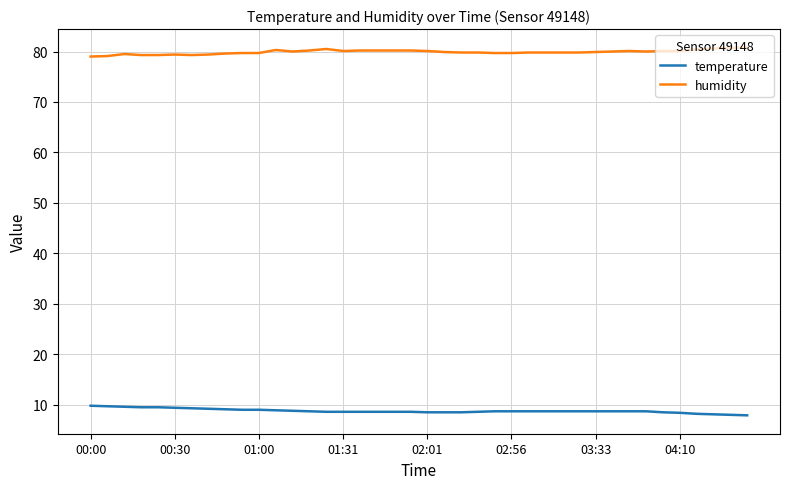

True or false: temperature and humidity intersect in this chart.

False